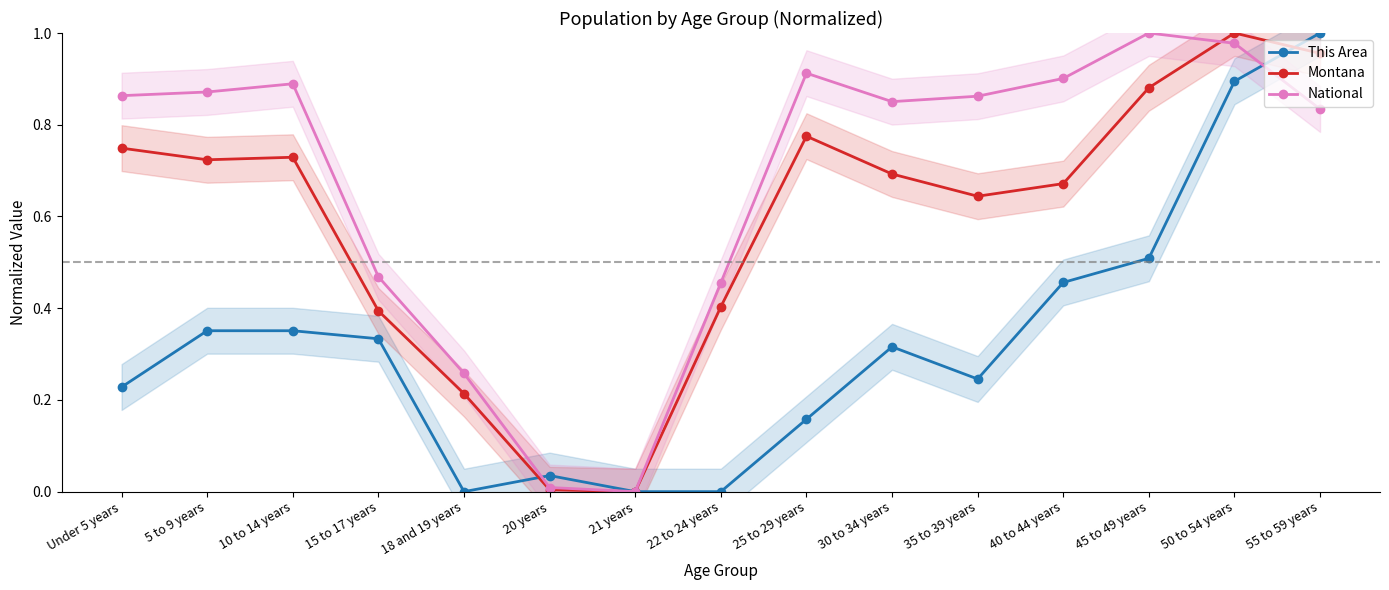

What is the label of the 8th point from the left?

22 to 24 years